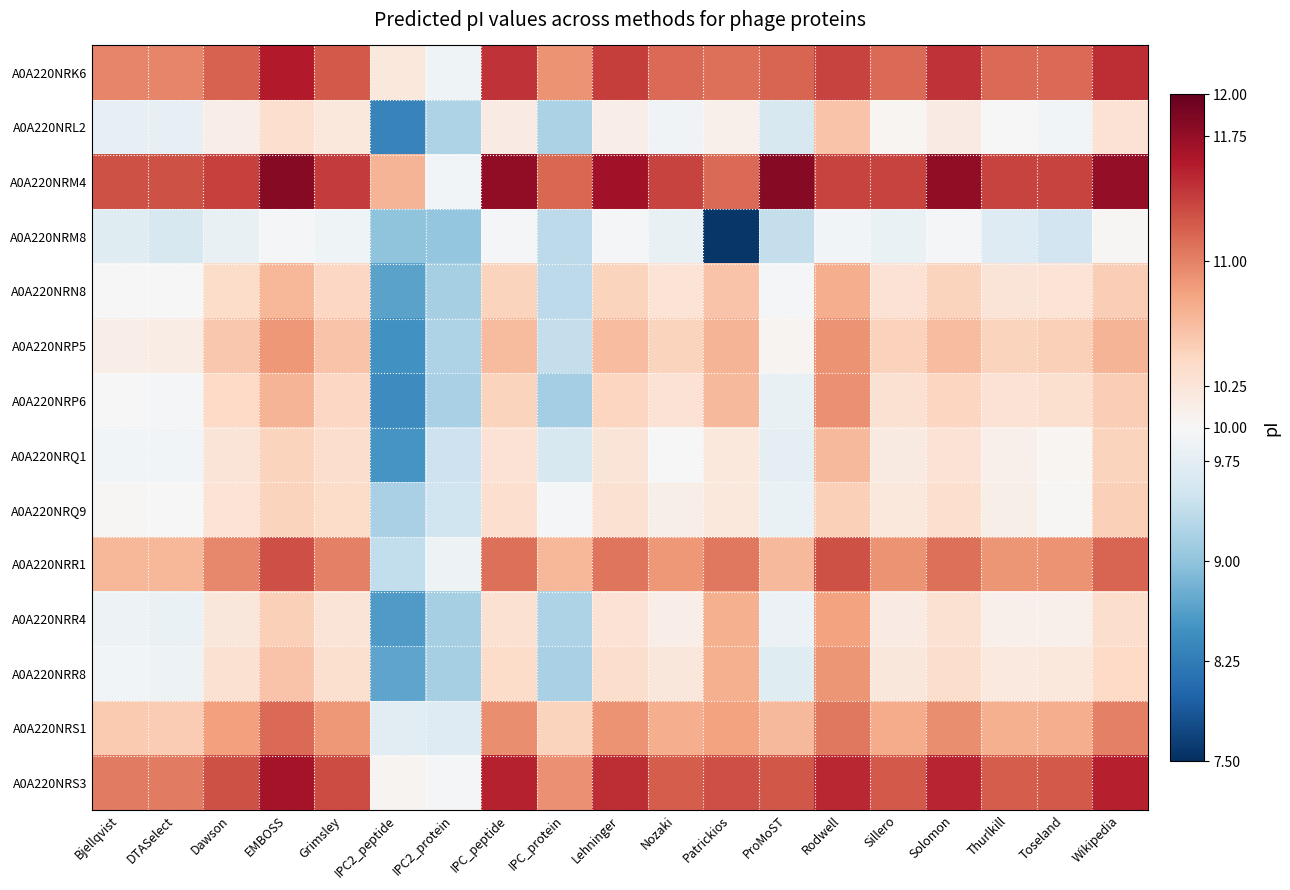

Reading left to right, what are all the values shown in this chart?

A0A220NRK6: Bjellqvist=11.0	DTASelect=11.0	Dawson=11.2	EMBOSS=11.6	Grimsley=11.2	IPC2_peptide=10.2	IPC2_protein=9.9	IPC_peptide=11.4	IPC_protein=10.9	Lehninger=11.4	Nozaki=11.1	Patrickios=11.1	ProMoST=11.2	Rodwell=11.4	Sillero=11.1	Solomon=11.4	Thurlkill=11.1	Toseland=11.1	Wikipedia=11.5
A0A220NRL2: Bjellqvist=9.8	DTASelect=9.8	Dawson=10.1	EMBOSS=10.3	Grimsley=10.2	IPC2_peptide=8.3	IPC2_protein=9.2	IPC_peptide=10.2	IPC_protein=9.2	Lehninger=10.1	Nozaki=9.9	Patrickios=10.1	ProMoST=9.6	Rodwell=10.6	Sillero=10.0	Solomon=10.2	Thurlkill=10.0	Toseland=9.9	Wikipedia=10.3
A0A220NRM4: Bjellqvist=11.3	DTASelect=11.3	Dawson=11.4	EMBOSS=11.8	Grimsley=11.4	IPC2_peptide=10.7	IPC2_protein=9.9	IPC_peptide=11.8	IPC_protein=11.2	Lehninger=11.7	Nozaki=11.3	Patrickios=11.1	ProMoST=11.8	Rodwell=11.4	Sillero=11.3	Solomon=11.8	Thurlkill=11.3	Toseland=11.3	Wikipedia=11.8
A0A220NRM8: Bjellqvist=9.7	DTASelect=9.6	Dawson=9.8	EMBOSS=10.0	Grimsley=9.9	IPC2_peptide=9.0	IPC2_protein=9.0	IPC_peptide=10.0	IPC_protein=9.3	Lehninger=10.0	Nozaki=9.8	Patrickios=7.6	ProMoST=9.4	Rodwell=9.9	Sillero=9.8	Solomon=10.0	Thurlkill=9.7	Toseland=9.5	Wikipedia=10.0
A0A220NRN8: Bjellqvist=10.0	DTASelect=10.0	Dawson=10.4	EMBOSS=10.7	Grimsley=10.4	IPC2_peptide=8.7	IPC2_protein=9.2	IPC_peptide=10.5	IPC_protein=9.3	Lehninger=10.4	Nozaki=10.3	Patrickios=10.6	ProMoST=10.0	Rodwell=10.7	Sillero=10.3	Solomon=10.5	Thurlkill=10.3	Toseland=10.3	Wikipedia=10.5
A0A220NRP5: Bjellqvist=10.1	DTASelect=10.1	Dawson=10.5	EMBOSS=10.9	Grimsley=10.6	IPC2_peptide=8.5	IPC2_protein=9.2	IPC_peptide=10.6	IPC_protein=9.4	Lehninger=10.6	Nozaki=10.4	Patrickios=10.7	ProMoST=10.1	Rodwell=10.9	Sillero=10.5	Solomon=10.6	Thurlkill=10.5	Toseland=10.5	Wikipedia=10.7
A0A220NRP6: Bjellqvist=10.0	DTASelect=10.0	Dawson=10.4	EMBOSS=10.7	Grimsley=10.4	IPC2_peptide=8.4	IPC2_protein=9.2	IPC_peptide=10.4	IPC_protein=9.2	Lehninger=10.4	Nozaki=10.3	Patrickios=10.6	ProMoST=9.8	Rodwell=10.9	Sillero=10.3	Solomon=10.4	Thurlkill=10.3	Toseland=10.3	Wikipedia=10.5
A0A220NRQ1: Bjellqvist=9.9	DTASelect=9.9	Dawson=10.3	EMBOSS=10.5	Grimsley=10.3	IPC2_peptide=8.5	IPC2_protein=9.5	IPC_peptide=10.3	IPC_protein=9.6	Lehninger=10.3	Nozaki=10.0	Patrickios=10.2	ProMoST=9.8	Rodwell=10.6	Sillero=10.2	Solomon=10.3	Thurlkill=10.1	Toseland=10.0	Wikipedia=10.5
A0A220NRQ9: Bjellqvist=10.0	DTASelect=10.0	Dawson=10.3	EMBOSS=10.4	Grimsley=10.4	IPC2_peptide=9.2	IPC2_protein=9.5	IPC_peptide=10.3	IPC_protein=10.0	Lehninger=10.3	Nozaki=10.1	Patrickios=10.2	ProMoST=9.8	Rodwell=10.5	Sillero=10.2	Solomon=10.3	Thurlkill=10.1	Toseland=10.0	Wikipedia=10.5
A0A220NRR1: Bjellqvist=10.7	DTASelect=10.7	Dawson=11.0	EMBOSS=11.3	Grimsley=11.0	IPC2_peptide=9.4	IPC2_protein=9.9	IPC_peptide=11.1	IPC_protein=10.7	Lehninger=11.1	Nozaki=10.9	Patrickios=11.1	ProMoST=10.6	Rodwell=11.3	Sillero=10.9	Solomon=11.1	Thurlkill=10.9	Toseland=10.9	Wikipedia=11.2
A0A220NRR4: Bjellqvist=9.9	DTASelect=9.8	Dawson=10.2	EMBOSS=10.5	Grimsley=10.3	IPC2_peptide=8.6	IPC2_protein=9.2	IPC_peptide=10.3	IPC_protein=9.2	Lehninger=10.3	Nozaki=10.1	Patrickios=10.7	ProMoST=9.9	Rodwell=10.8	Sillero=10.2	Solomon=10.3	Thurlkill=10.1	Toseland=10.1	Wikipedia=10.3
A0A220NRR8: Bjellqvist=9.9	DTASelect=9.9	Dawson=10.3	EMBOSS=10.6	Grimsley=10.3	IPC2_peptide=8.7	IPC2_protein=9.2	IPC_peptide=10.4	IPC_protein=9.2	Lehninger=10.3	Nozaki=10.2	Patrickios=10.7	ProMoST=9.7	Rodwell=10.9	Sillero=10.2	Solomon=10.3	Thurlkill=10.2	Toseland=10.2	Wikipedia=10.4
A0A220NRS1: Bjellqvist=10.5	DTASelect=10.5	Dawson=10.8	EMBOSS=11.1	Grimsley=10.9	IPC2_peptide=9.7	IPC2_protein=9.7	IPC_peptide=10.9	IPC_protein=10.4	Lehninger=10.9	Nozaki=10.7	Patrickios=10.8	ProMoST=10.6	Rodwell=11.1	Sillero=10.7	Solomon=10.9	Thurlkill=10.7	Toseland=10.7	Wikipedia=11.0
A0A220NRS3: Bjellqvist=11.0	DTASelect=11.0	Dawson=11.3	EMBOSS=11.7	Grimsley=11.3	IPC2_peptide=10.1	IPC2_protein=10.0	IPC_peptide=11.5	IPC_protein=10.9	Lehninger=11.5	Nozaki=11.2	Patrickios=11.3	ProMoST=11.2	Rodwell=11.5	Sillero=11.2	Solomon=11.5	Thurlkill=11.2	Toseland=11.2	Wikipedia=11.6